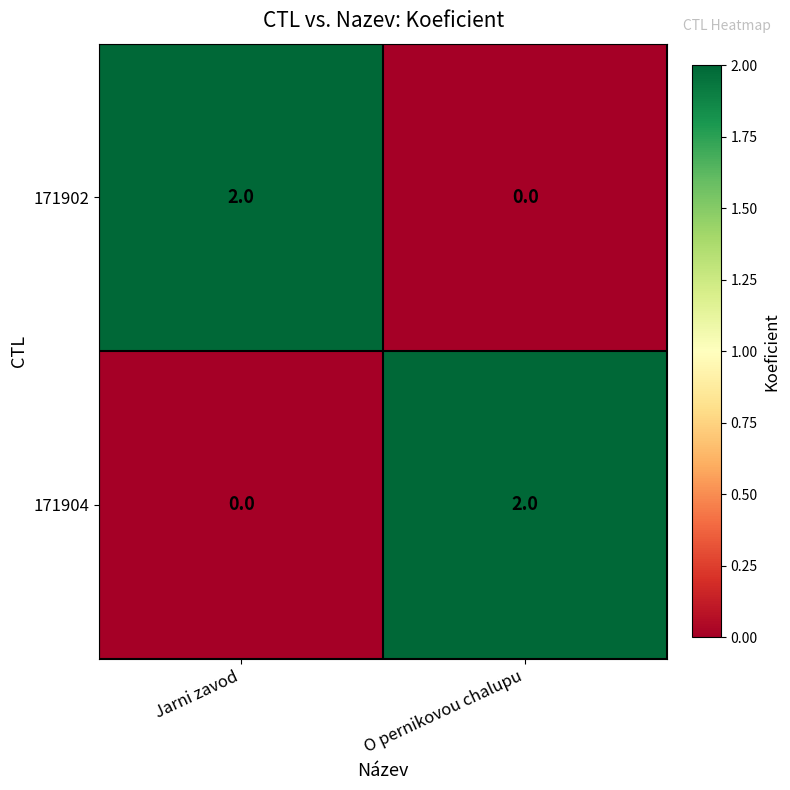

Where is 171904 nearest to the value 1?

Jarni zavod